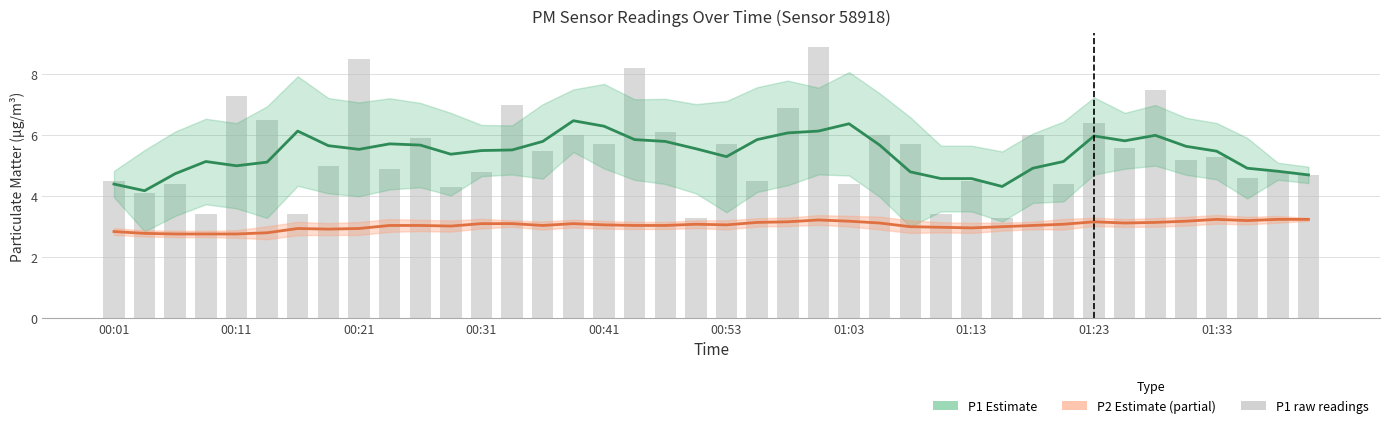

How many values in the P1 (PM2.5 coarse) series are below 5?

11